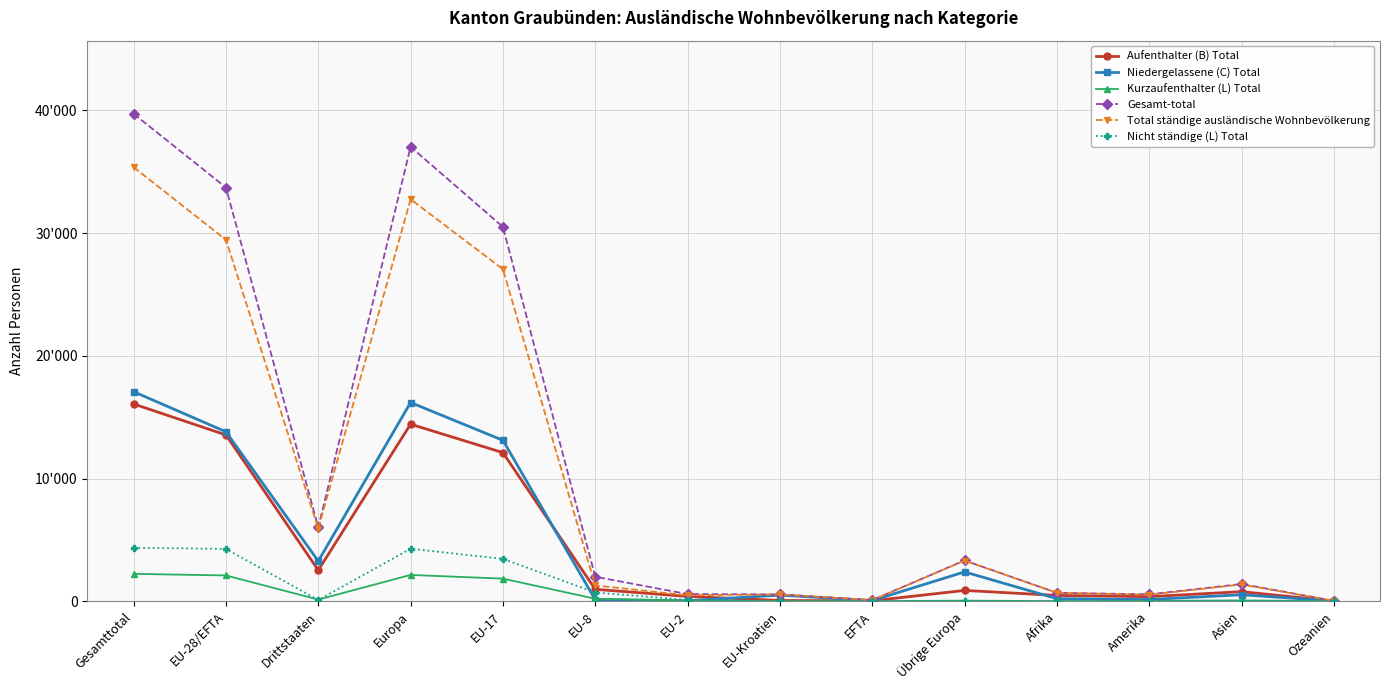

What is the difference between the maximum and second lowest values in the Nicht ständige (L) Total series?

4349